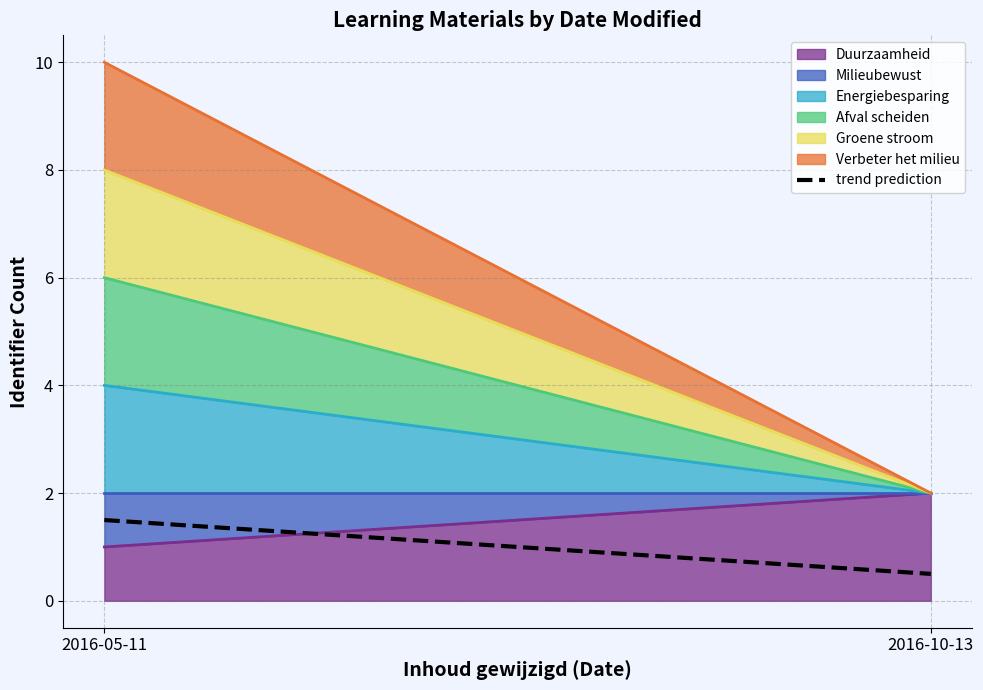

List the labels in order of value, largest first.

2016-05-11, 2016-10-13